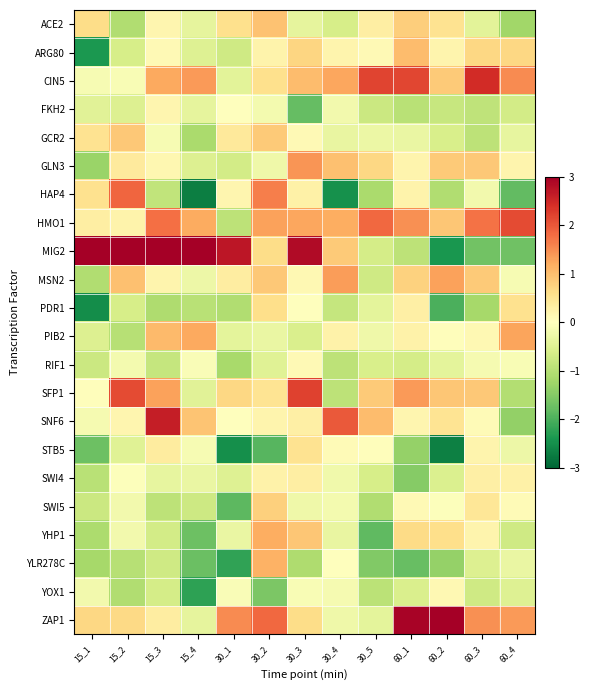

How many data points does each series have?

13